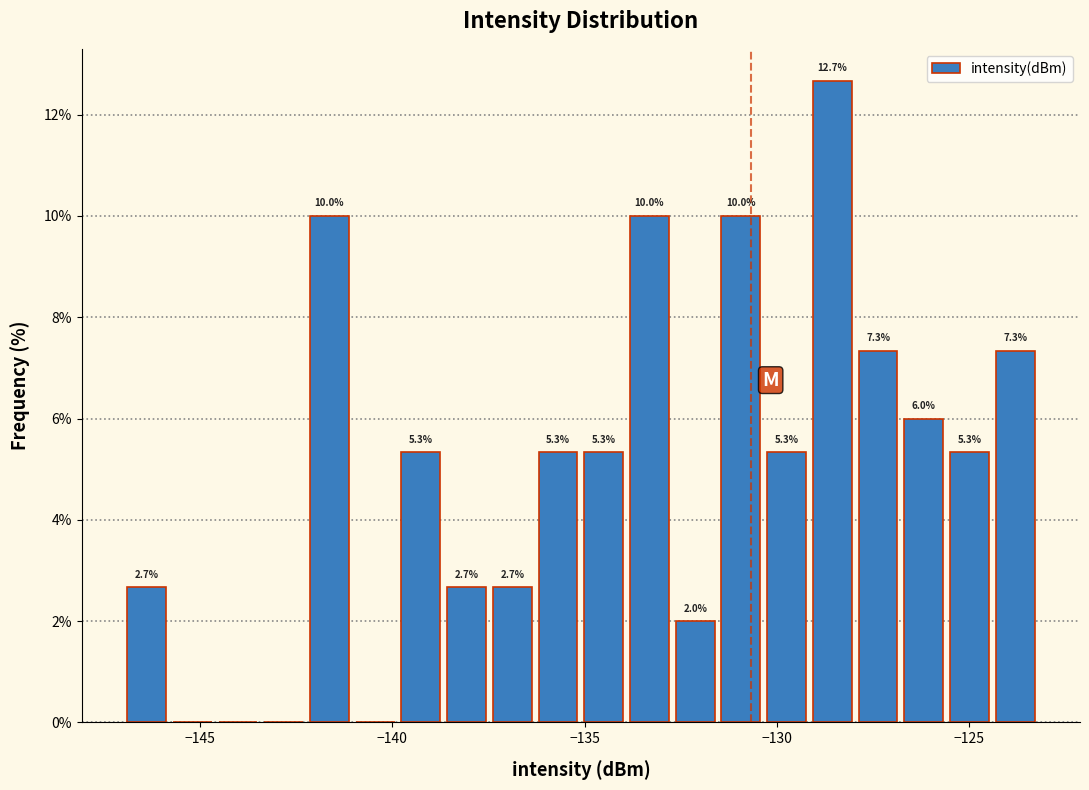

Read against the x-axis, roughly where is the centre of the tallest bar?

-128.5